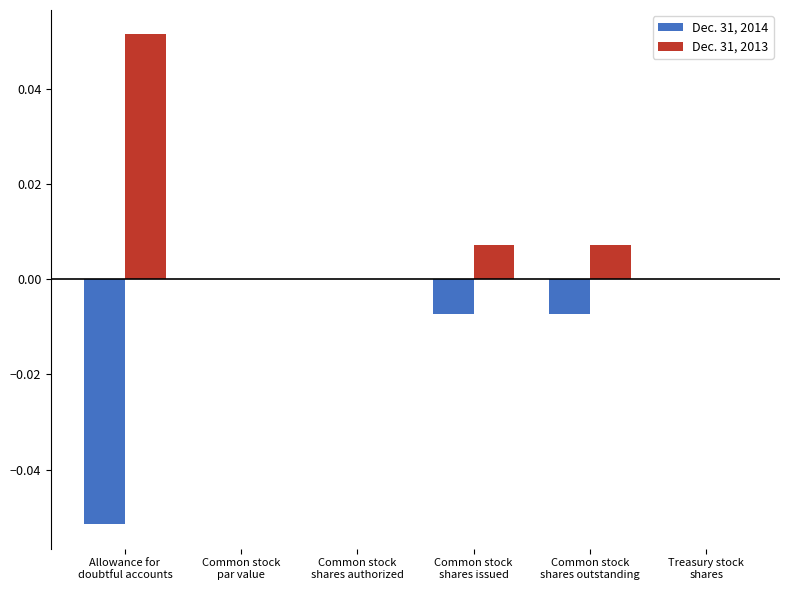

Are the bars grouped side by side (vs. stacked)?

Yes